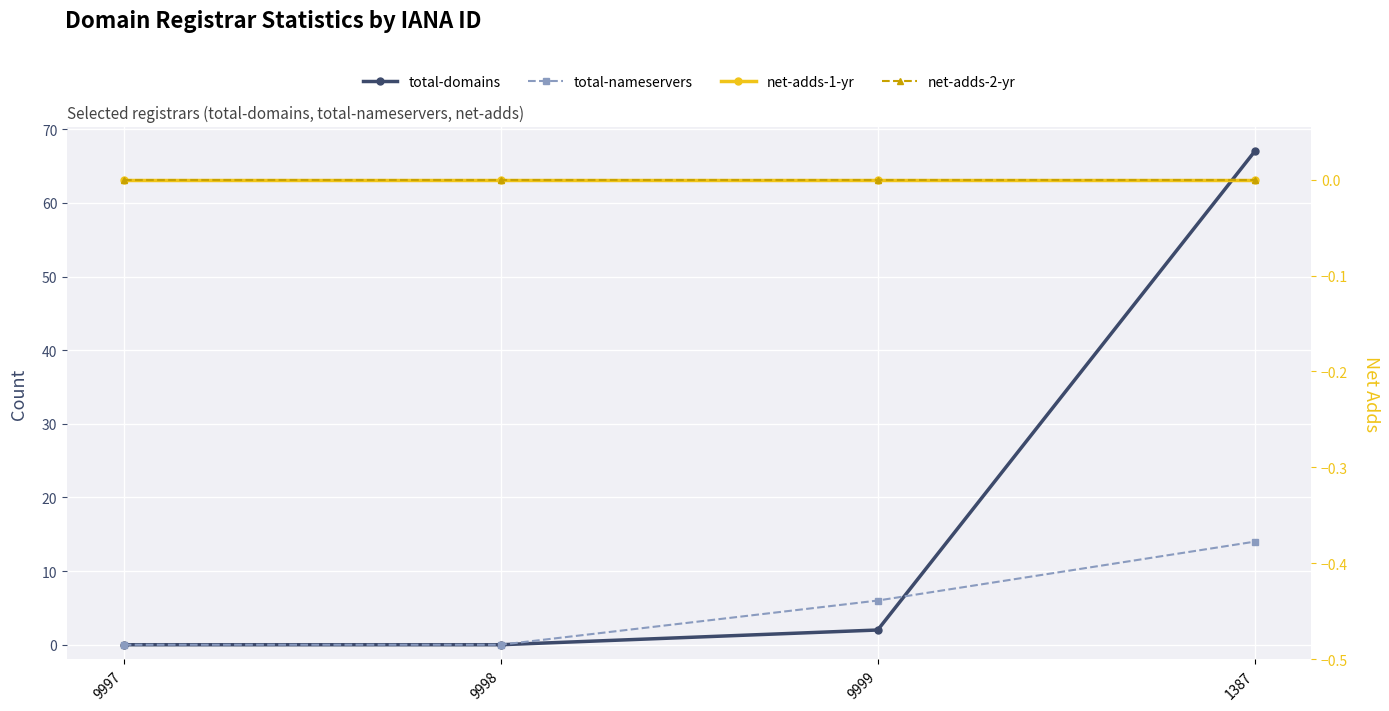

What position from the left is 9997?

1